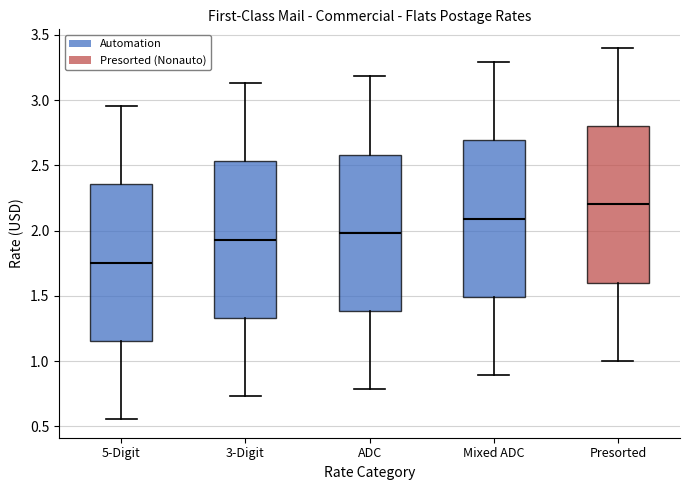

Which box has the lowest median line?

5-Digit